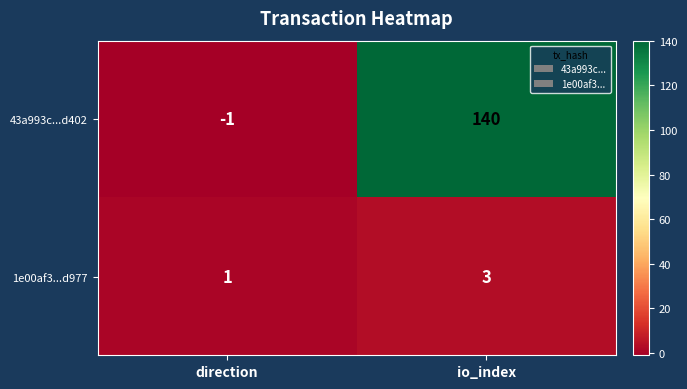

True or false: 43a993c...d402 has a value of 72 at io_index.

False